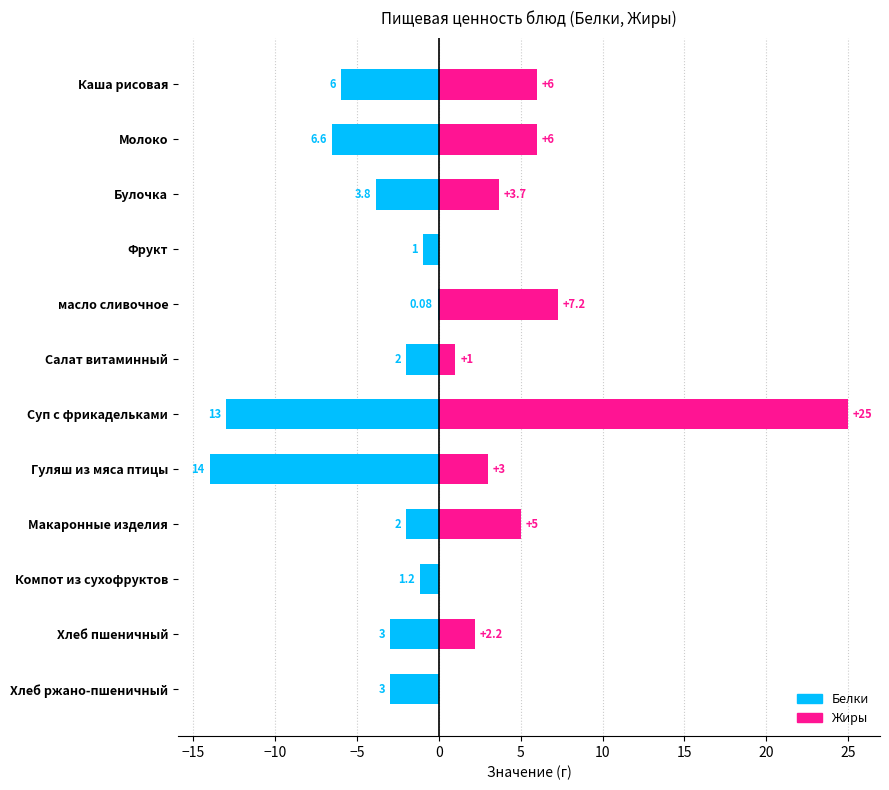

How many data points in Жиры are above 3?

6